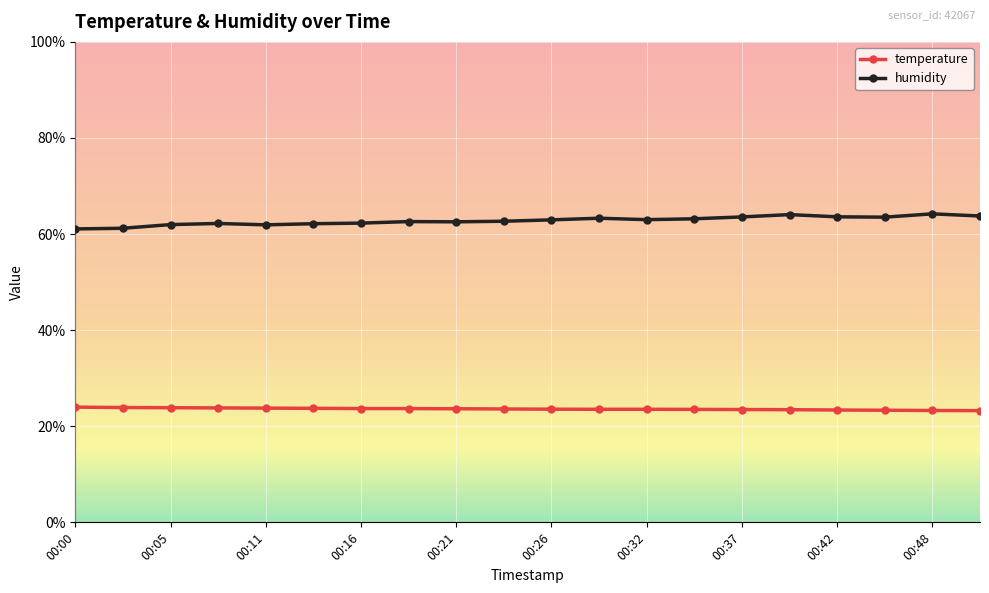

Rank the series by their average value, from lowest to highest.

temperature, humidity